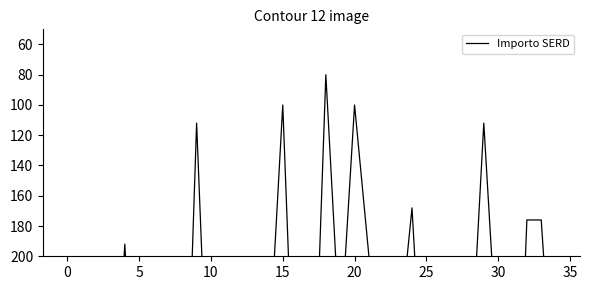

Which label corresponds to the smallest value in the chart?

18